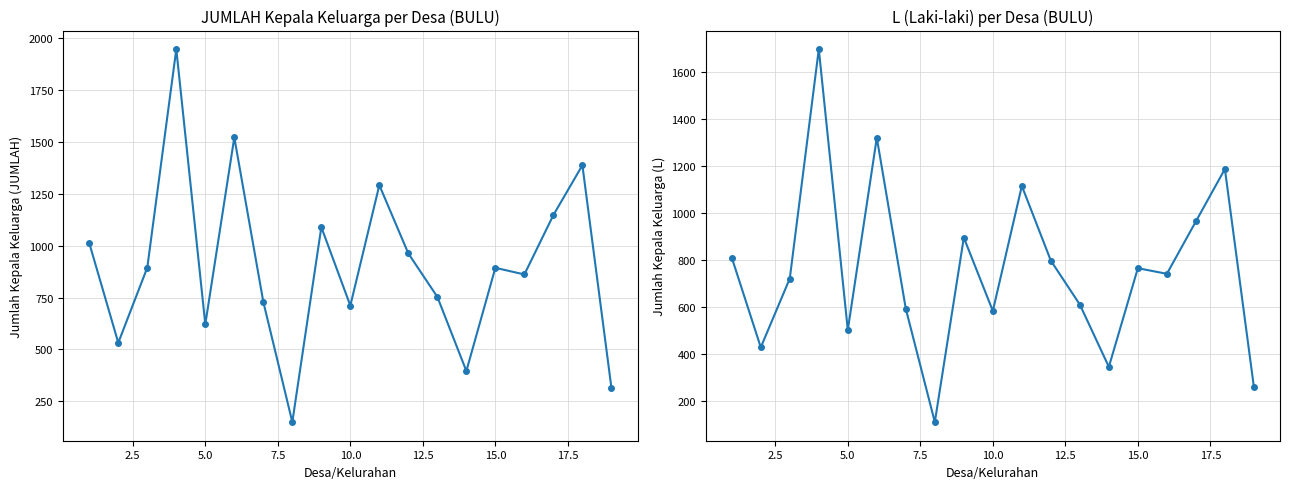

Is this an area chart (filled region under the line)?

No